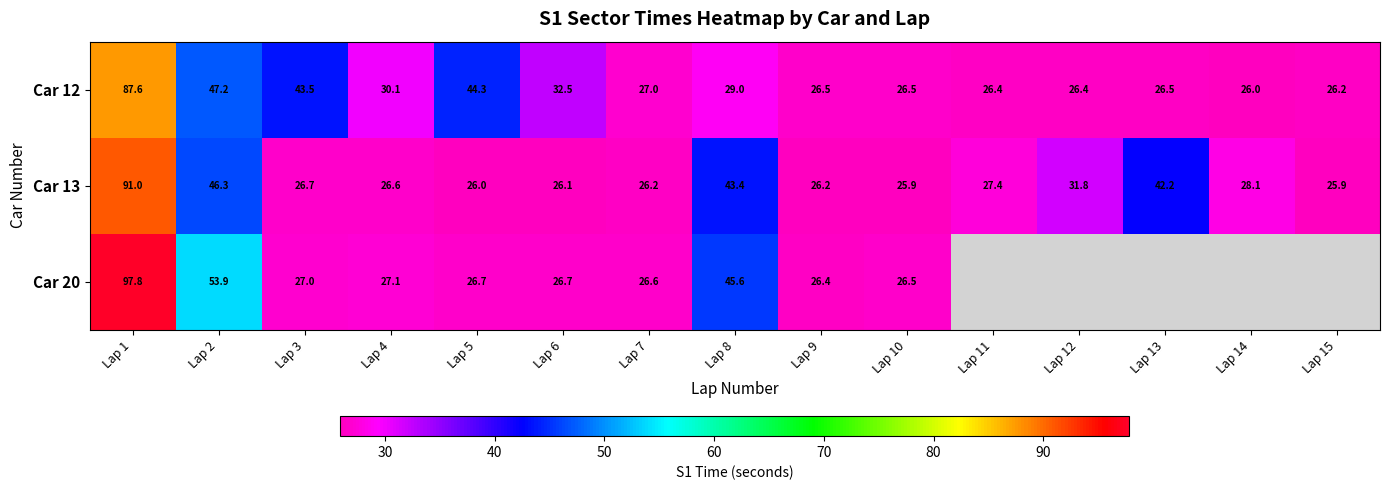

What is the average value of the Car 13 series?

34.7